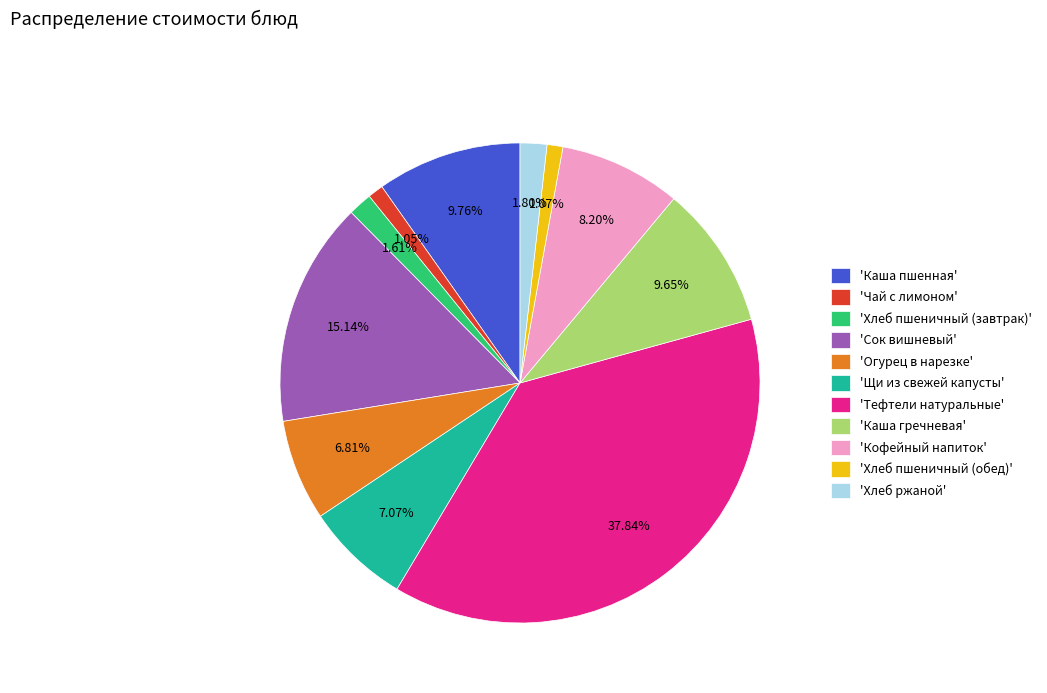

Which category has the biggest portion of the pie?

'Тефтели натуральные'